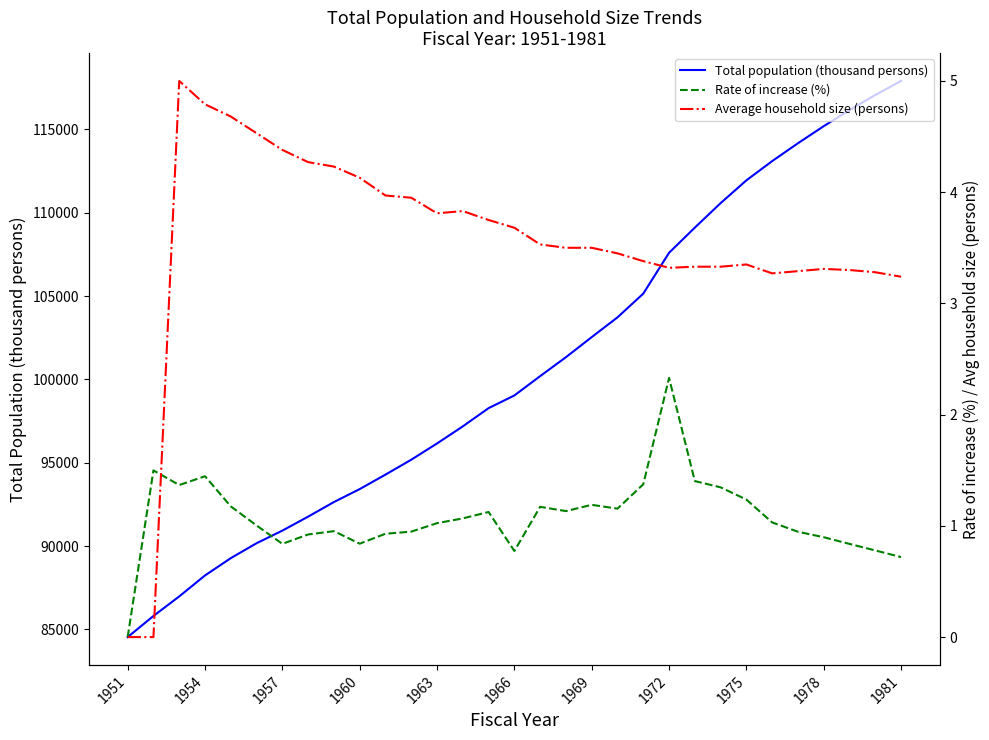

List the series in order of their peak value, lowest first.

Rate of increase (%), Average household size (persons), Total population (thousand persons)